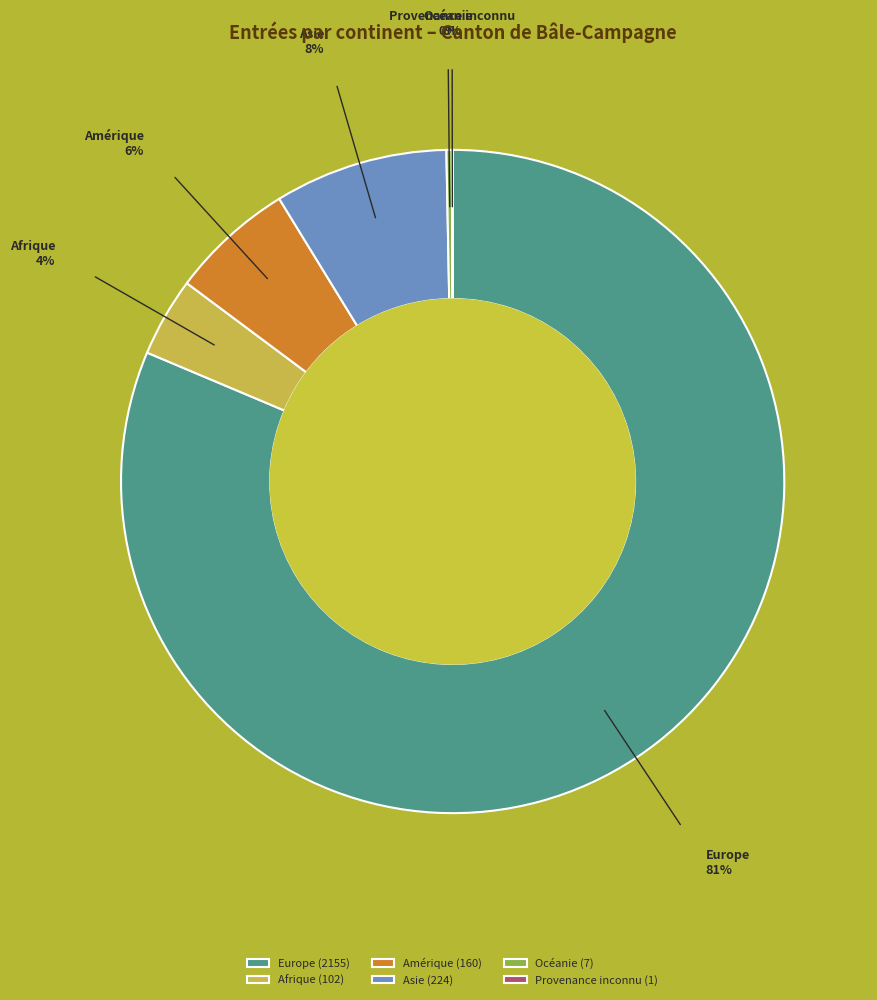

Is there a majority slice in this chart?

Yes